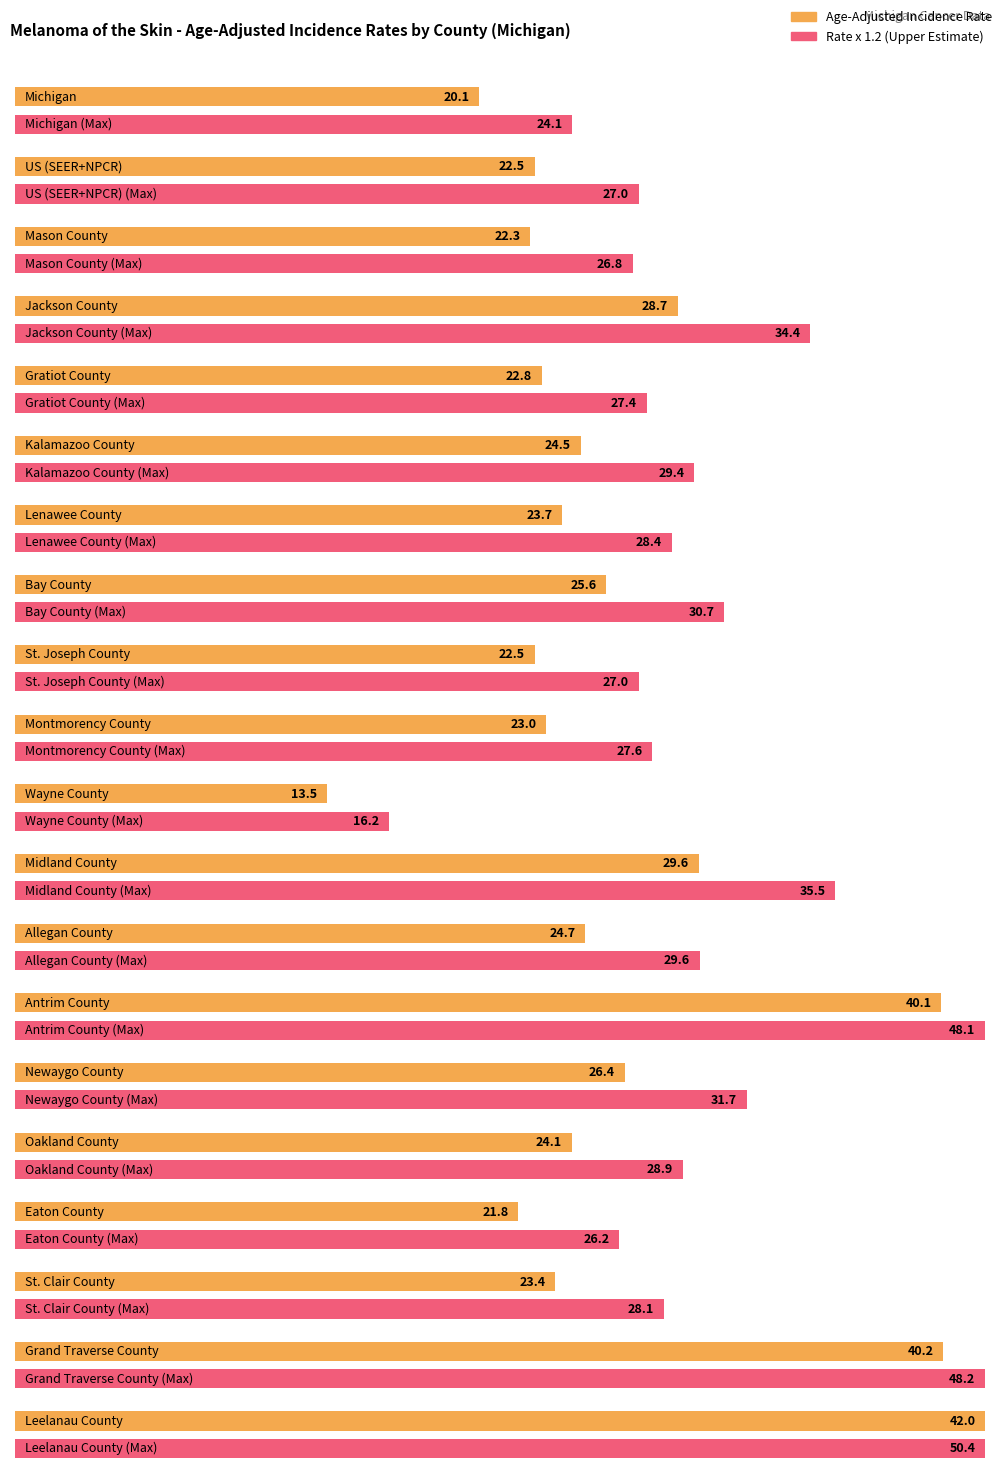

Reading right to left, transcribe all the data shown in this chart.

Leelanau County=42.0	Grand Traverse County=40.2	St. Clair County=23.4	Eaton County=21.8	Oakland County=24.1	Newaygo County=26.4	Antrim County=40.1	Allegan County=24.7	Midland County=29.6	Wayne County=13.5	Montmorency County=23.0	St. Joseph County=22.5	Bay County=25.6	Lenawee County=23.7	Kalamazoo County=24.5	Gratiot County=22.8	Jackson County=28.7	Mason County=22.3	US (SEER+NPCR)=22.5	Michigan=20.1